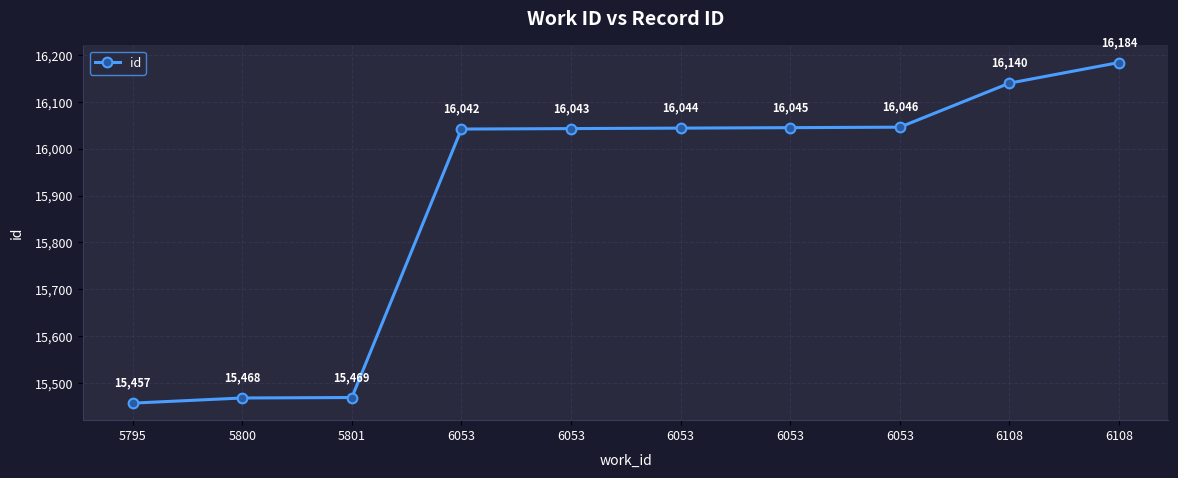

What is the change in value from 6053 to 6053?

+4